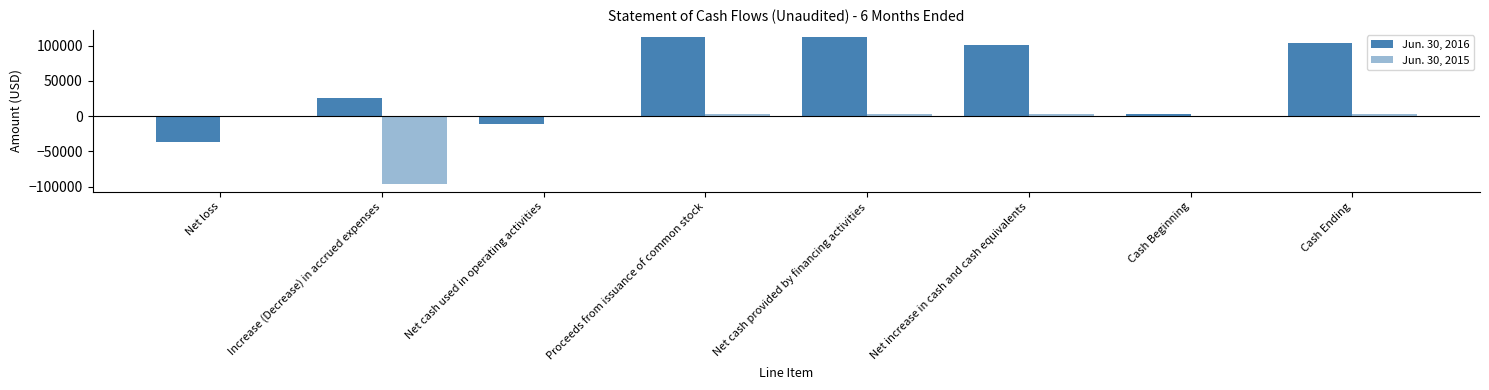

How many data points does each series have?

8